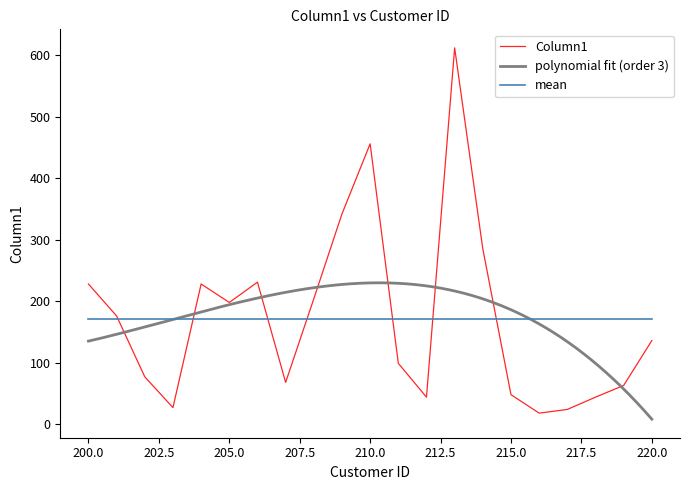

Reading right to left, transcribe all the data shown in this chart.

220=136	219=63	218=44	217=24	216=18	215=48	214=285	213=612	212=44	211=99	210=456	209=342	208=204	207=68	206=231	205=198	204=228	203=27	202=77	201=176	200=228